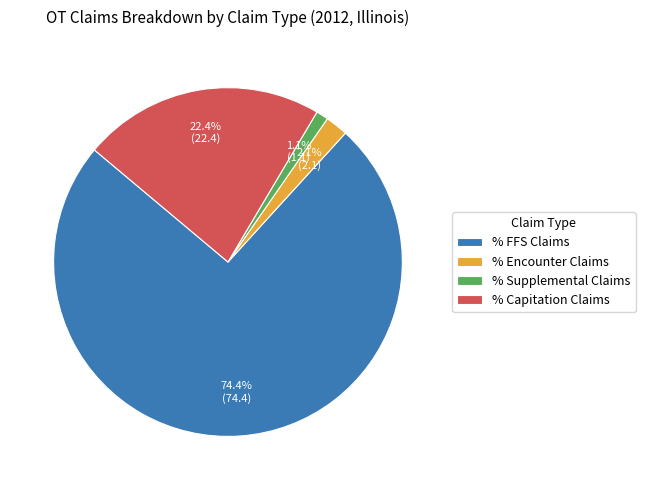

Which has a higher value, % Supplemental Claims or % Capitation Claims?

% Capitation Claims